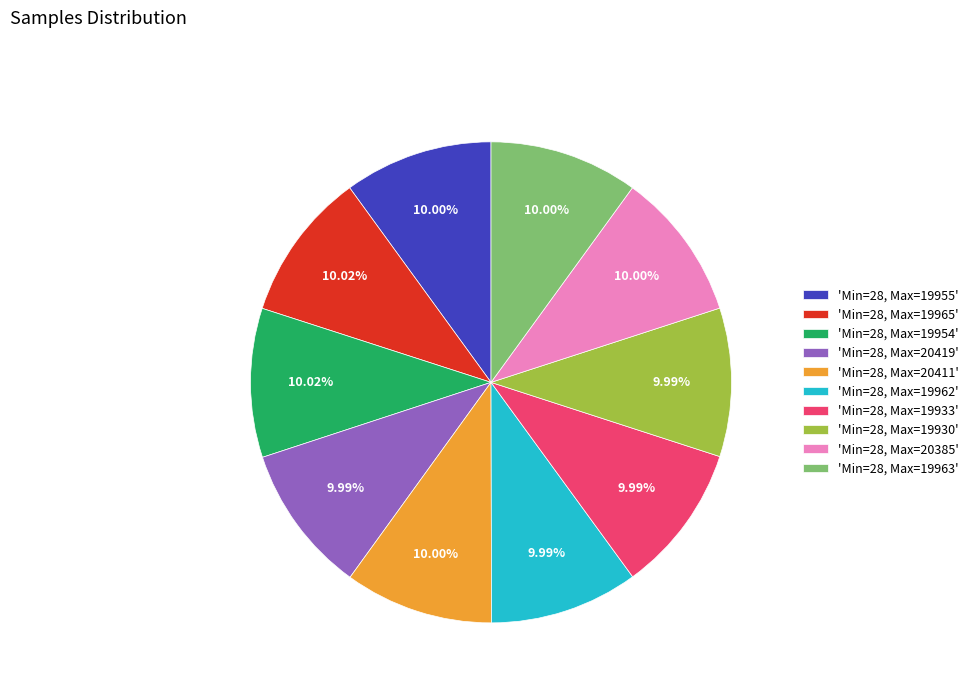

How many slices are in this pie chart?

10